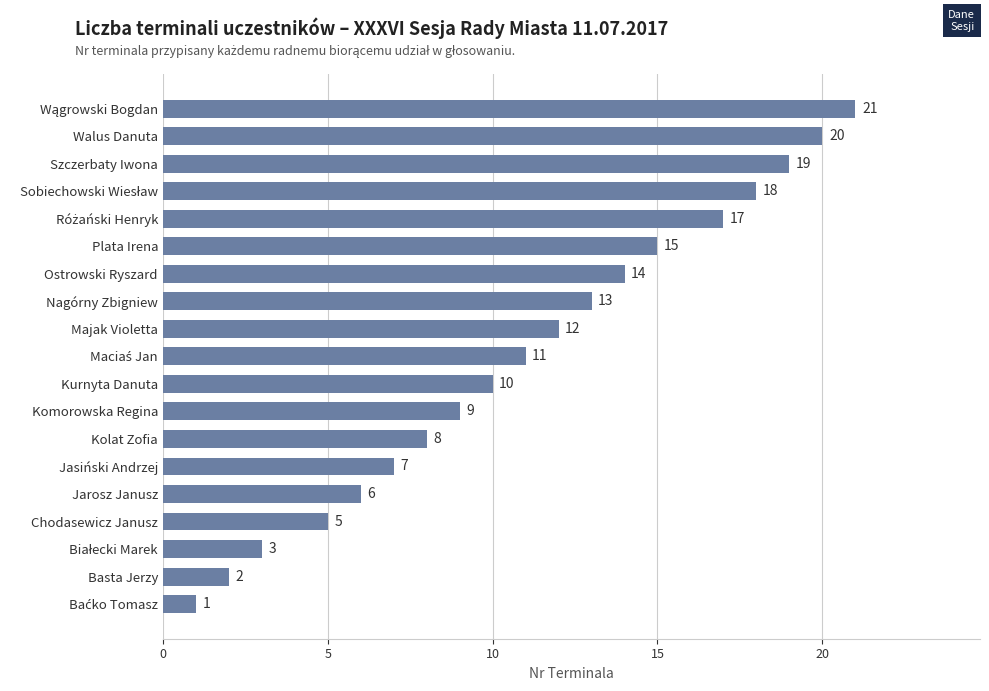

Does the chart contain any negative values?

No